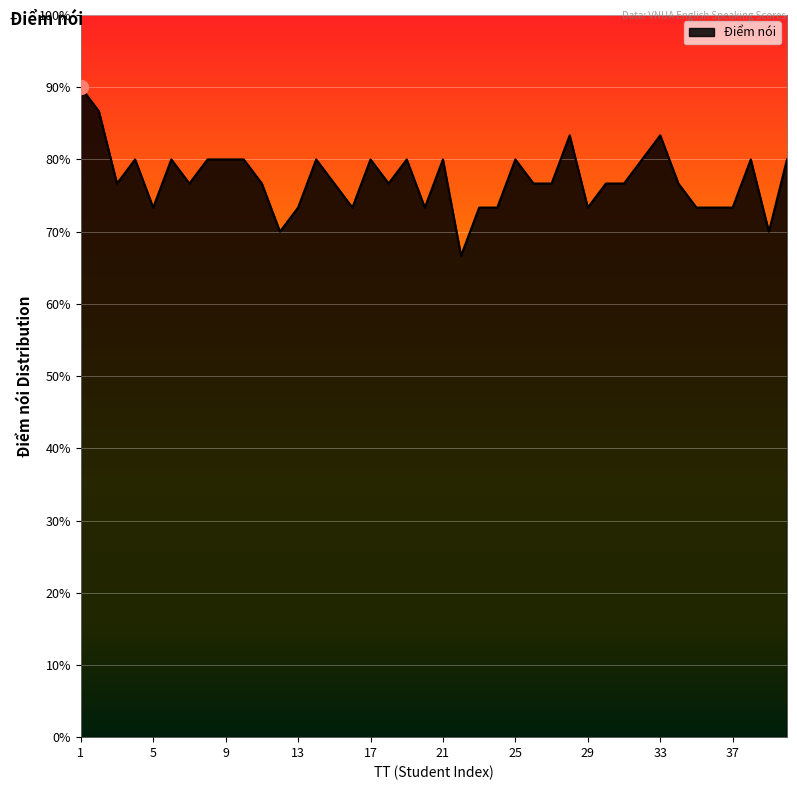

At which category does the chart reach its minimum across all series?

22